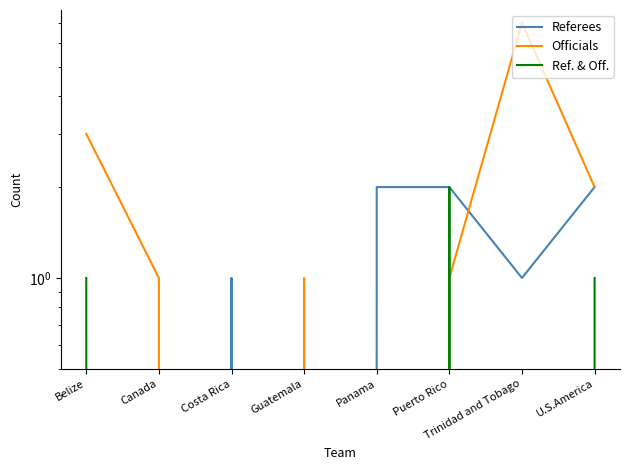

Where do Referees and Officials first cross each other?

Canada and Costa Rica